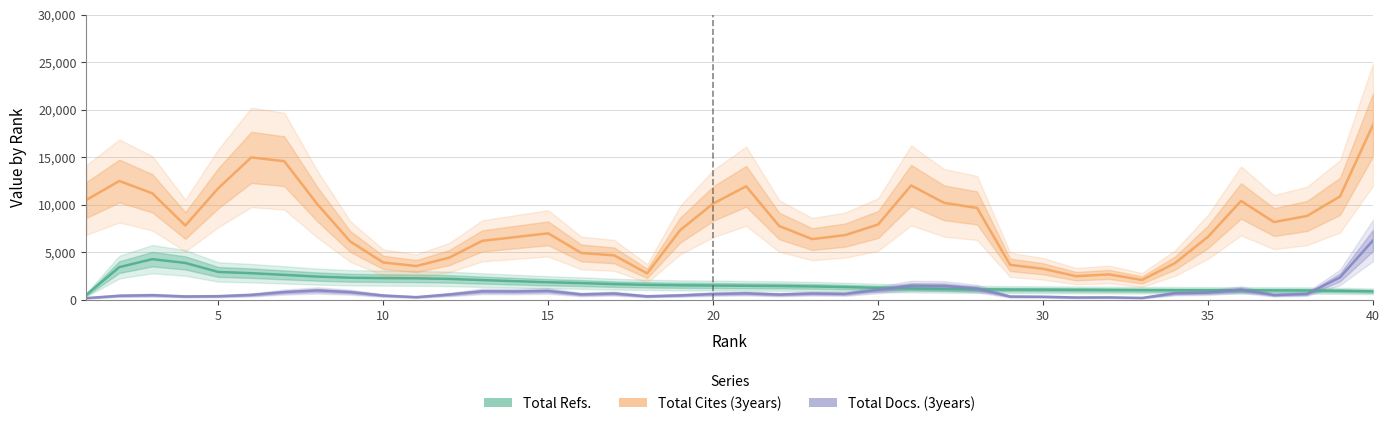

True or false: Total Cites (3years) and Total Docs. (3years) cross at least once.

False